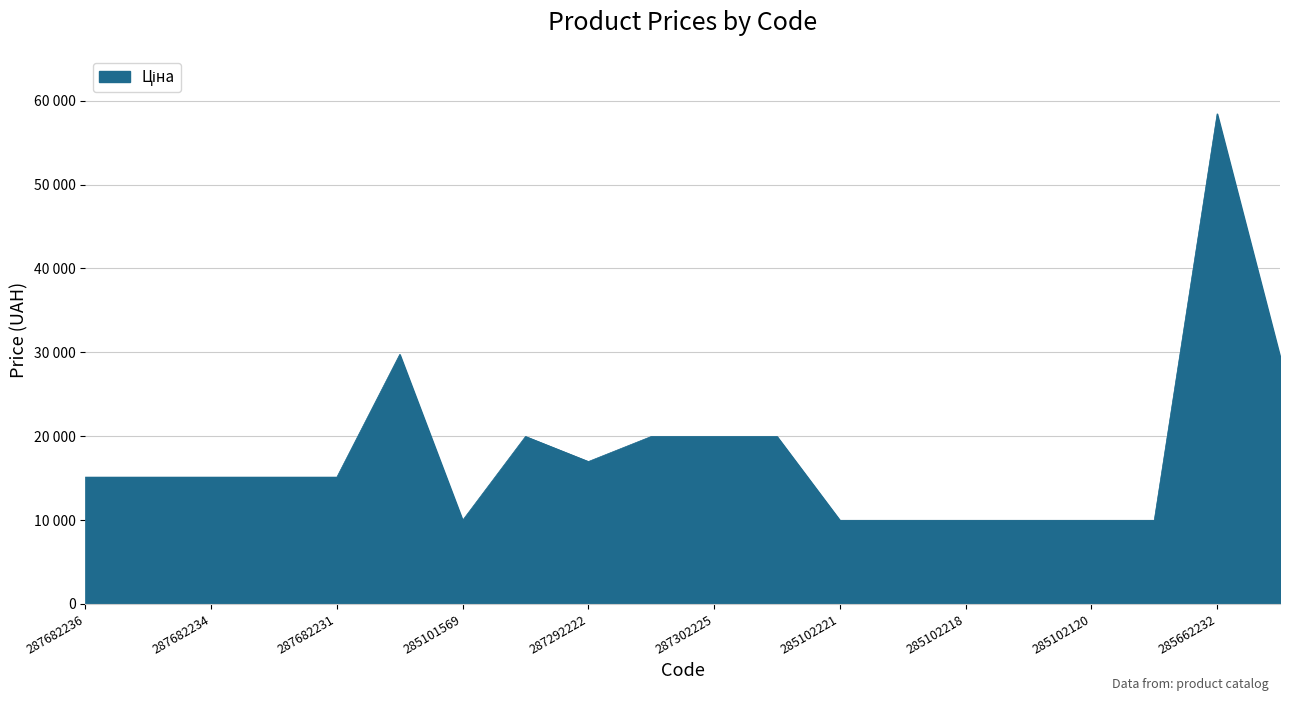

What is the sum of all values?

359923.2